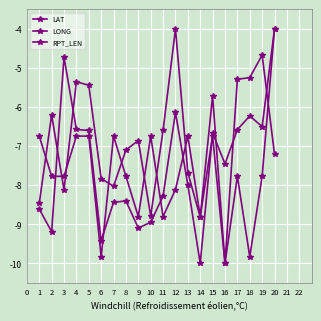

Is this an area chart (filled region under the line)?

No